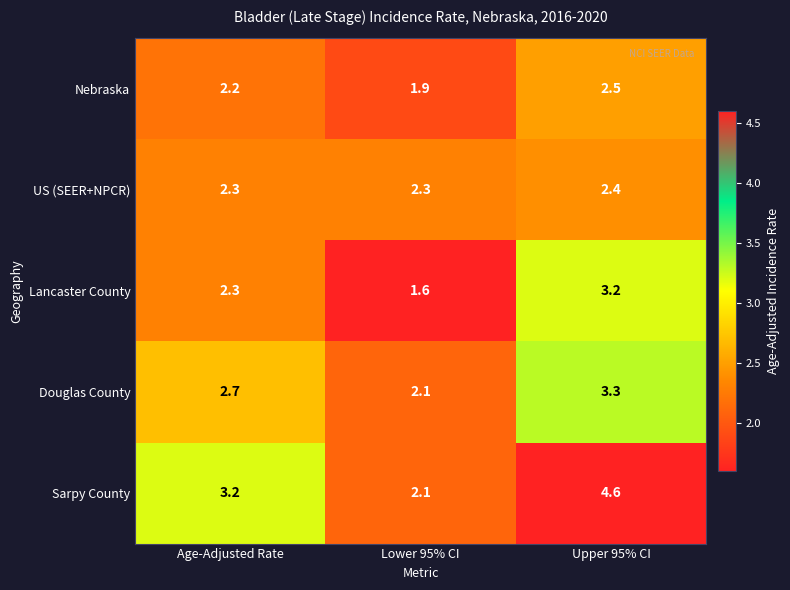

Which category has the lowest value across all series?

Lower 95% CI